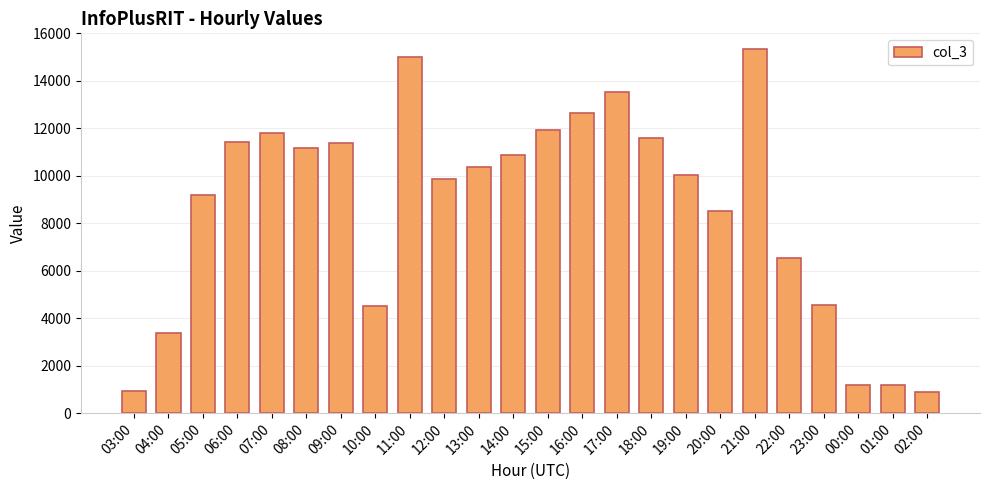

What is the minimum value shown in the chart?

875